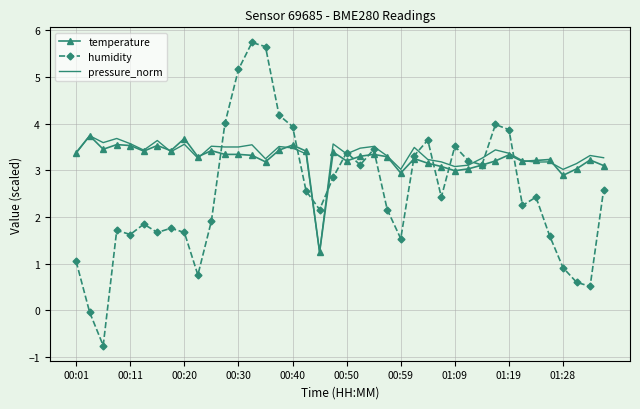

What is the smallest value displayed?

-0.8